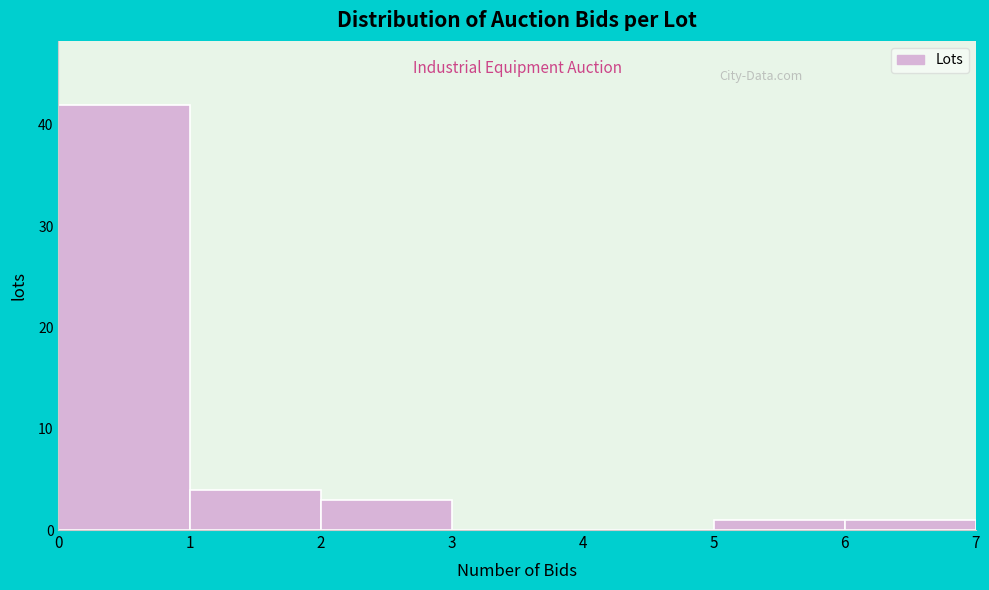

How tall is the bar that spans 5 to 6 on the x-axis? The values are not printed on the chart, so give them approximately, as read against the axis.

1